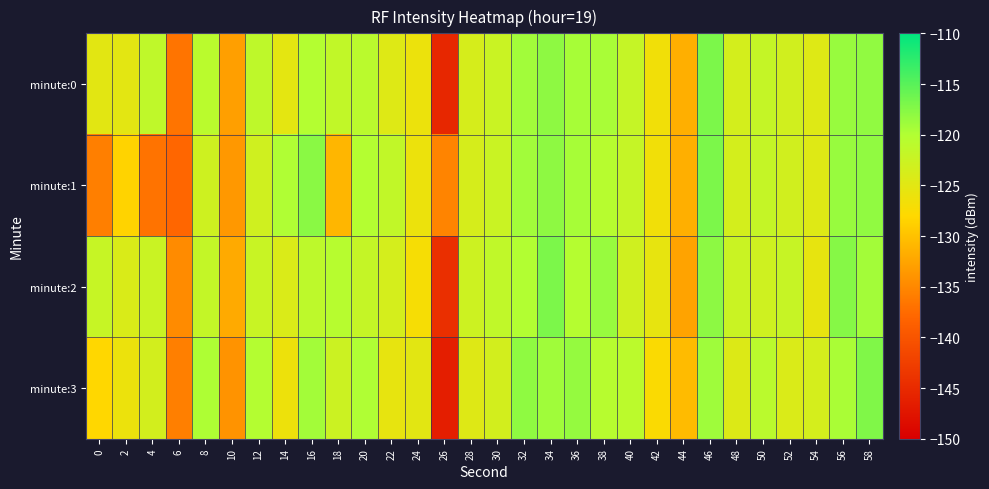

How many series are shown in this chart?

4